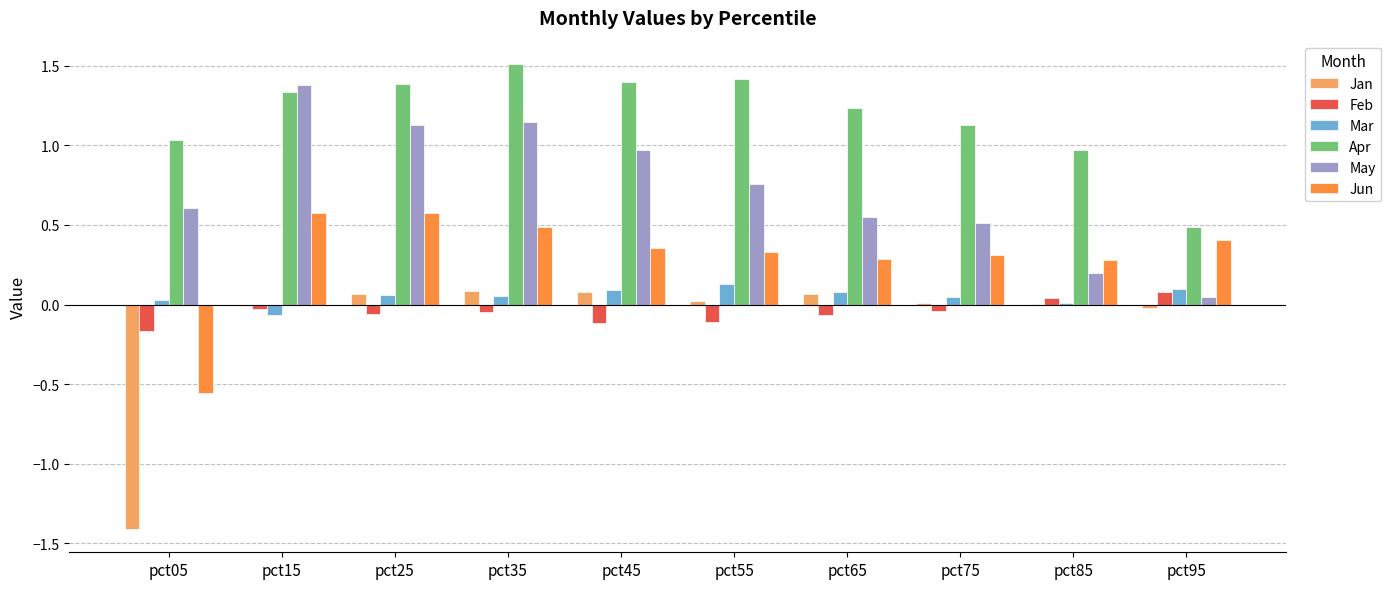

Which series has the largest total across all categories?

Apr